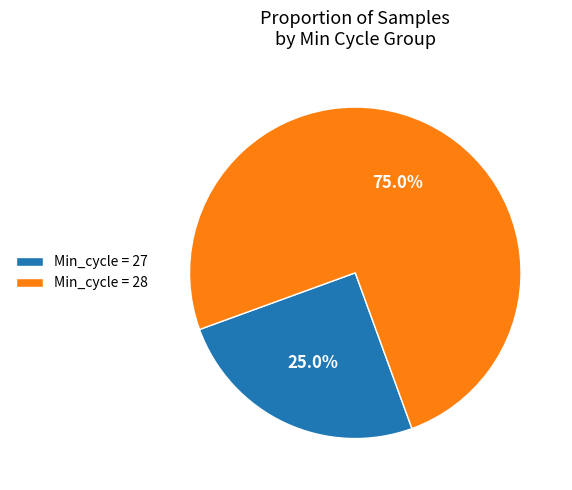

Which category has the biggest portion of the pie?

Min_cycle = 28